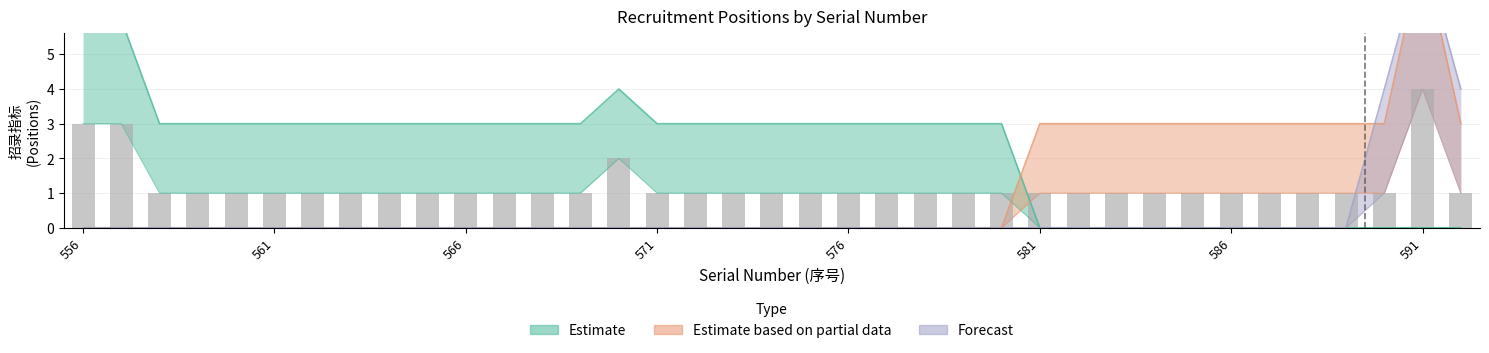

The value of Forecast at 592 is 0. True or false?

False